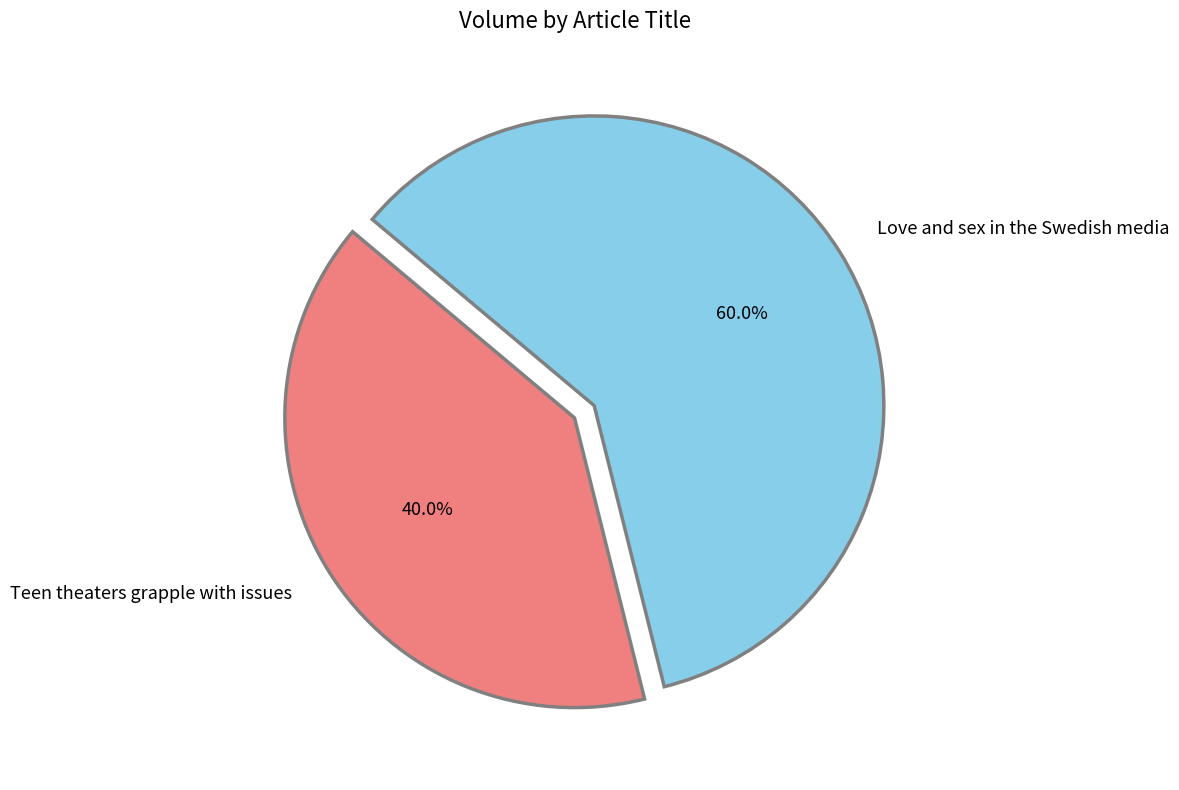

Combined, do Teen theaters grapple with issues and Love and sex in the Swedish media account for over 50%?

Yes